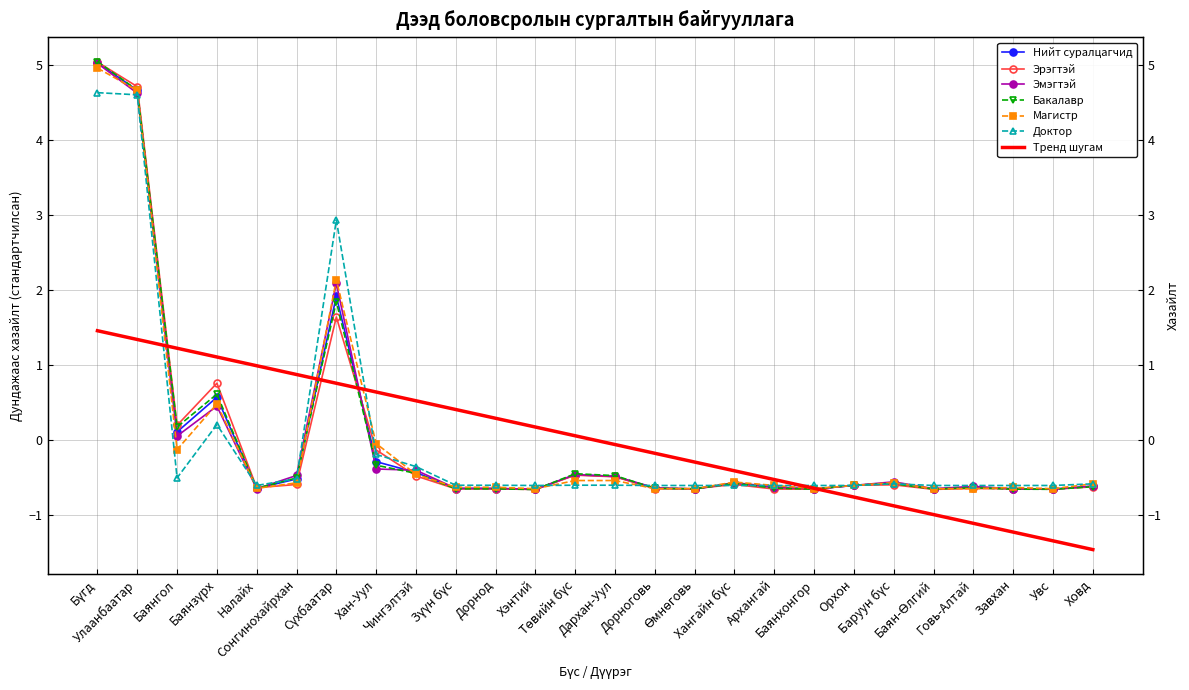

True or false: Доктор has more than 1 interior local peaks.

True